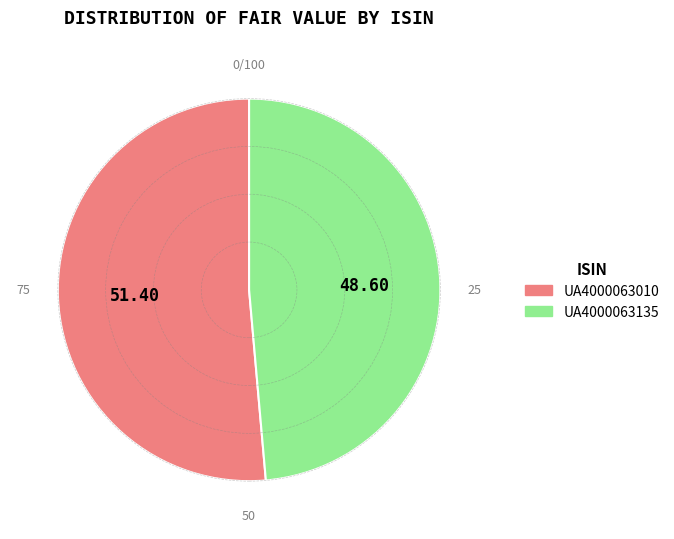

Which slice is the smallest?

UA4000063135